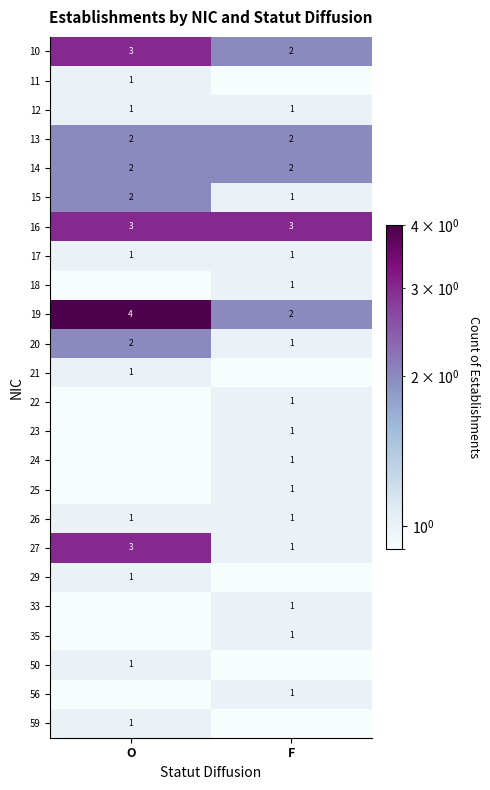

The 20 series shows 1.0 at F. True or false?

True